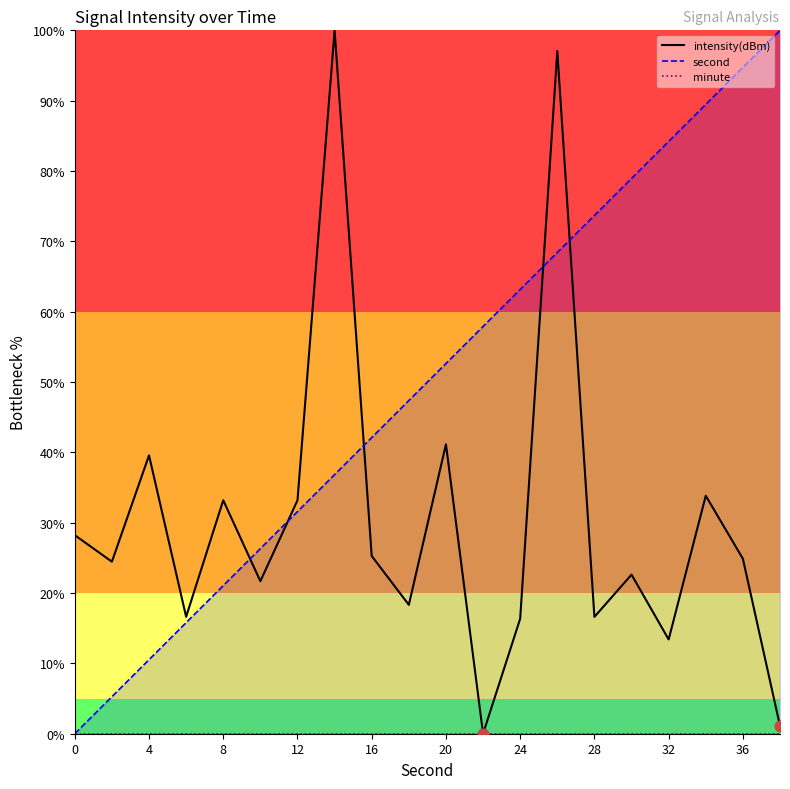

Which series reaches the maximum Y coordinate?

intensity